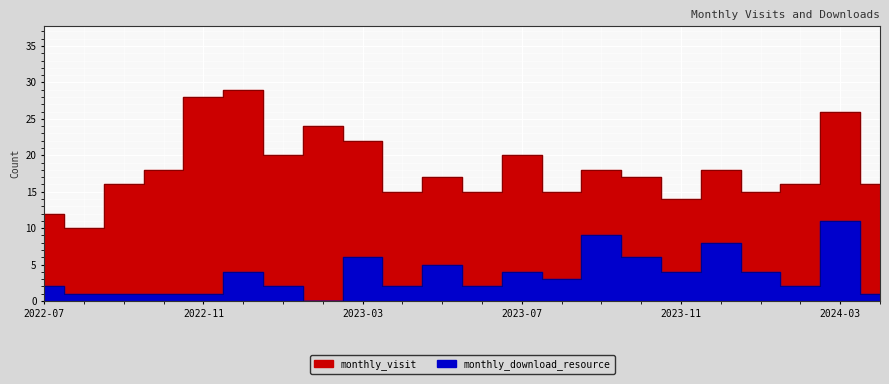

What is the sum of all monthly_download_resource values?

79